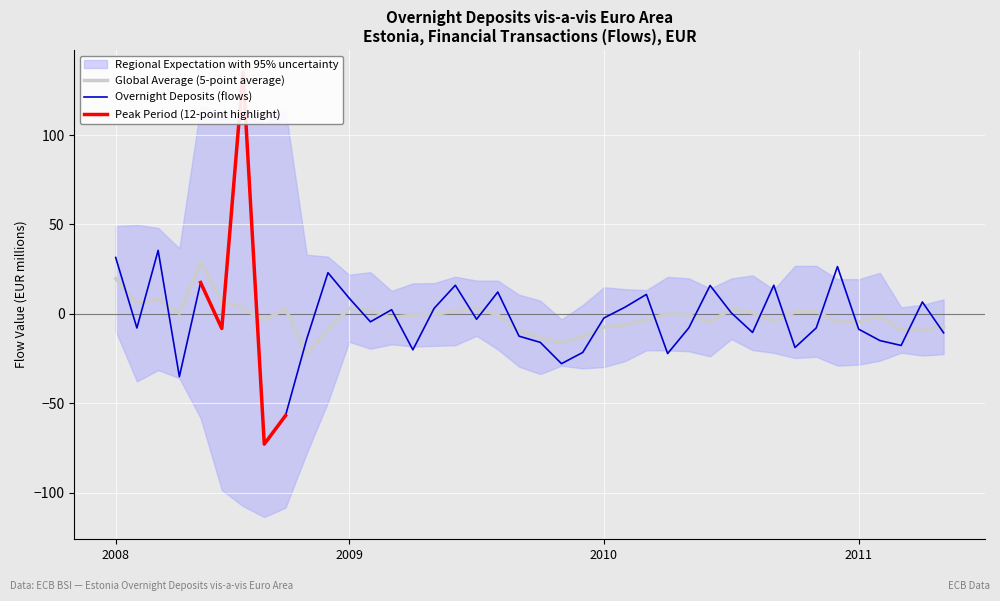

What is the smallest value displayed?

-72.8